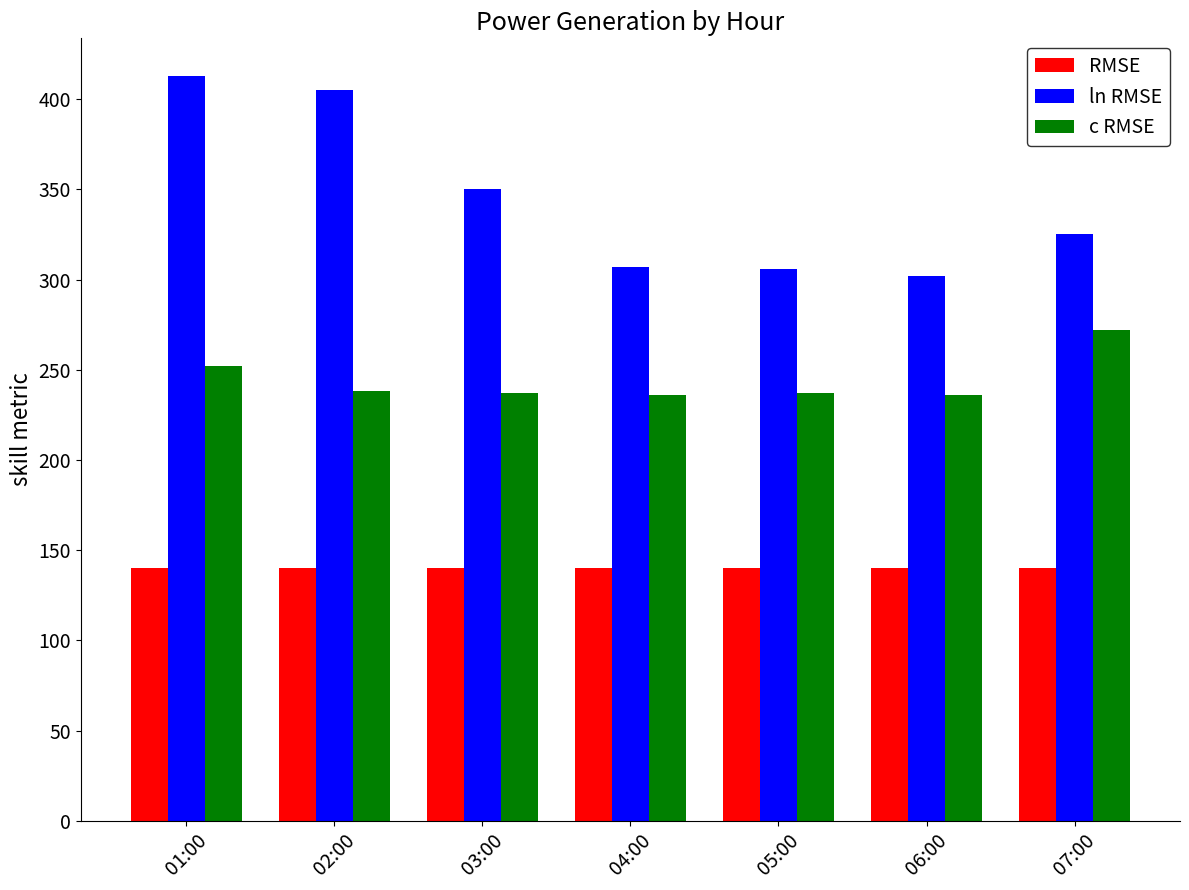

What is the lowest value of the c RMSE series?

236